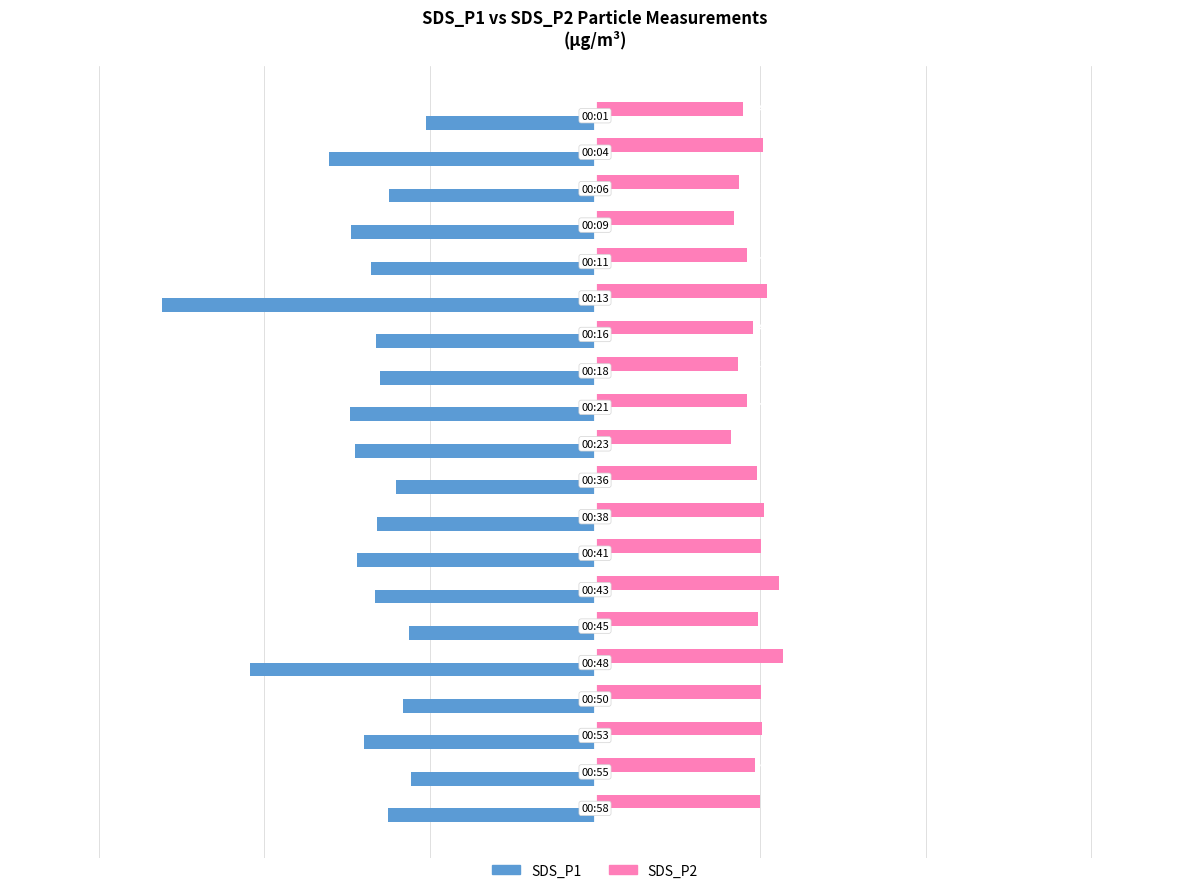

Rank the series by their average value, from highest to lowest.

SDS_P2, SDS_P1